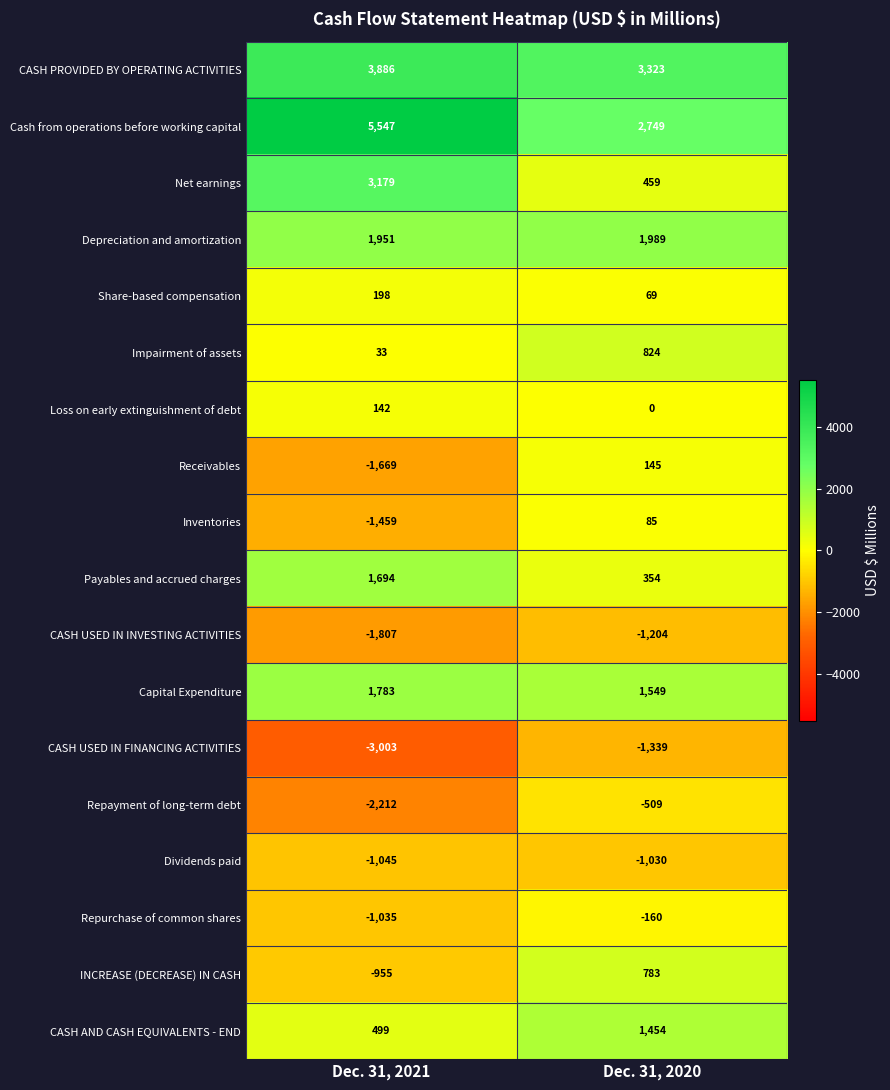

Count the number of data series in this chart.

18